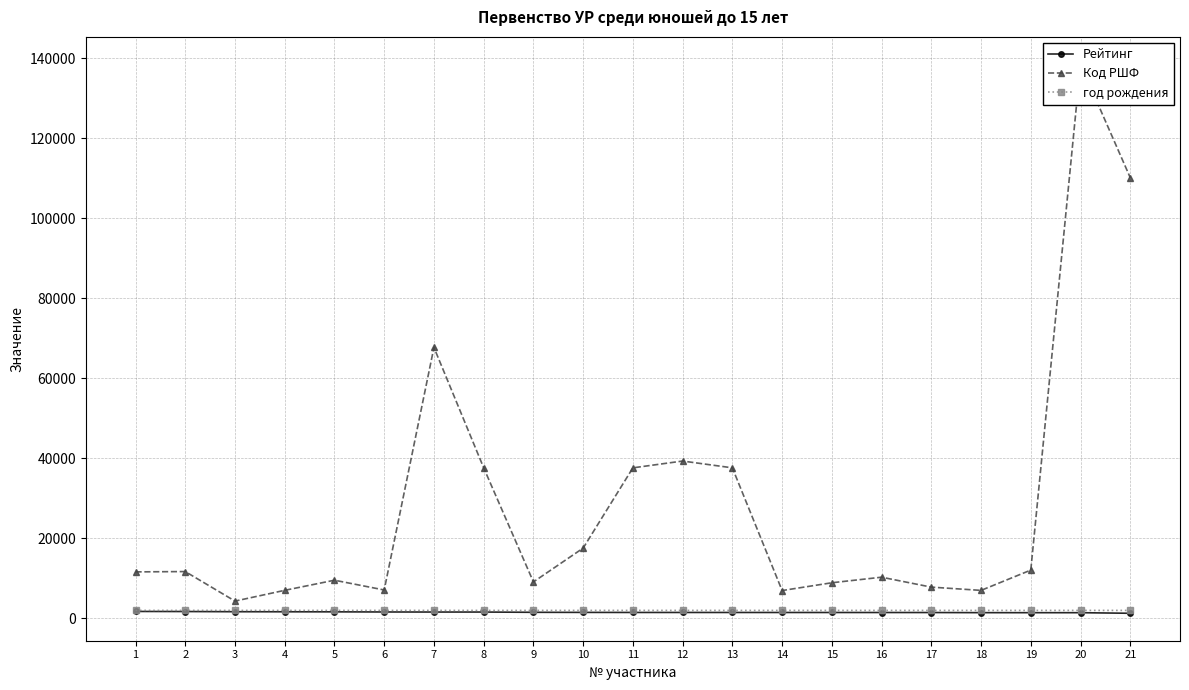

What is the difference between the maximum and minimum values in the год рождения series?

1